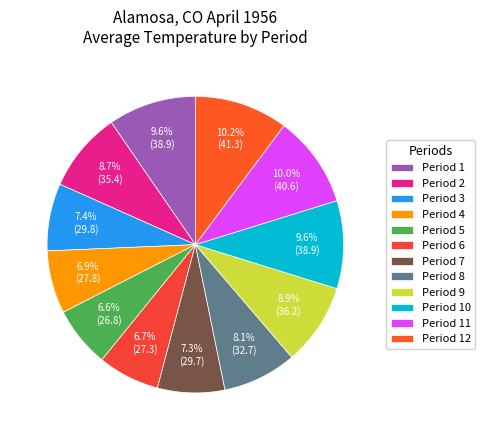

Count the number of slices in the pie.

12